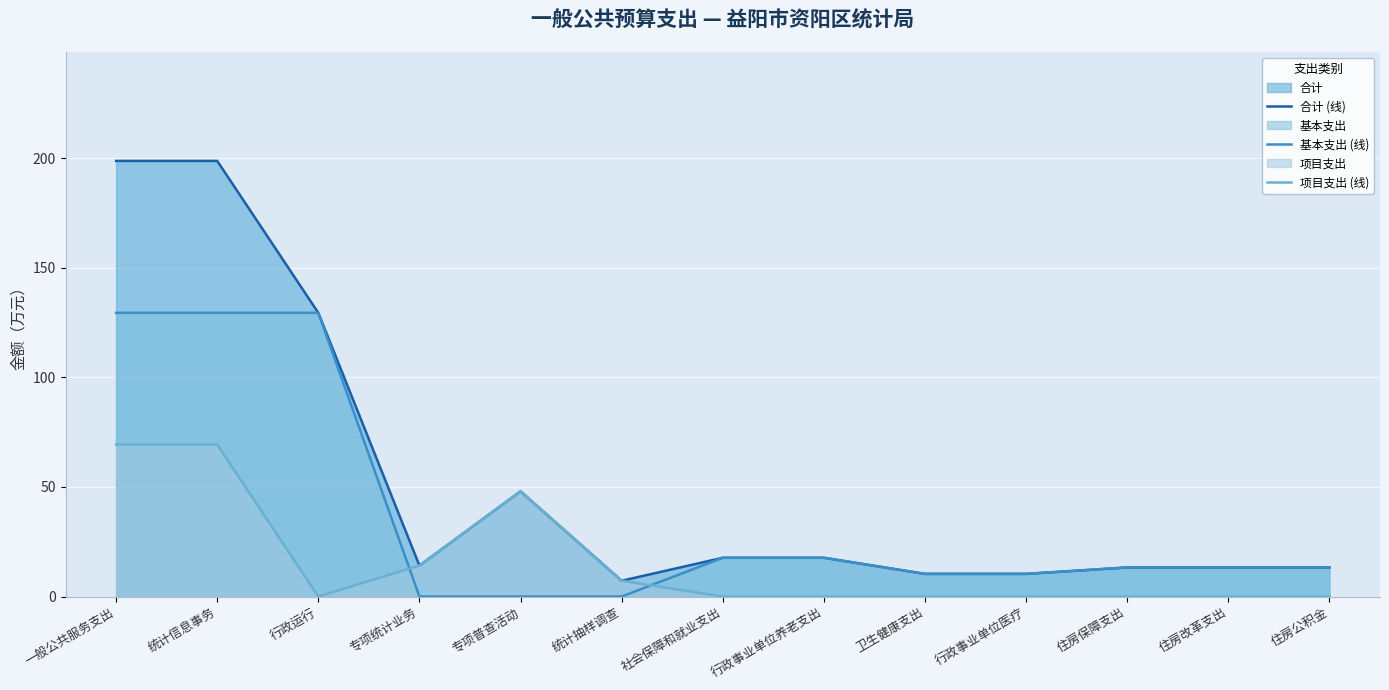

Which series has the largest range (max minus min)?

合计 (线)